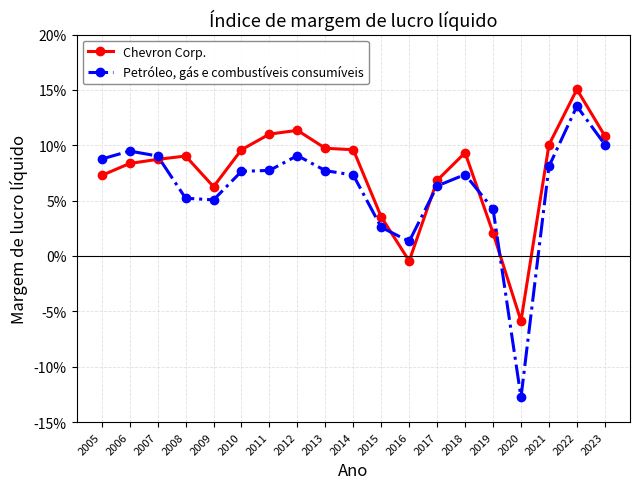

Reading right to left, extract all data points from this chart.

Chevron Corp.: 2023=0.1	2022=0.2	2021=0.1	2020=-0.1	2019=0.0	2018=0.1	2017=0.1	2016=-0.0	2015=0.0	2014=0.1	2013=0.1	2012=0.1	2011=0.1	2010=0.1	2009=0.1	2008=0.1	2007=0.1	2006=0.1	2005=0.1
Petróleo, gás e combustíveis consumíveis: 2023=0.1	2022=0.1	2021=0.1	2020=-0.1	2019=0.0	2018=0.1	2017=0.1	2016=0.0	2015=0.0	2014=0.1	2013=0.1	2012=0.1	2011=0.1	2010=0.1	2009=0.1	2008=0.1	2007=0.1	2006=0.1	2005=0.1